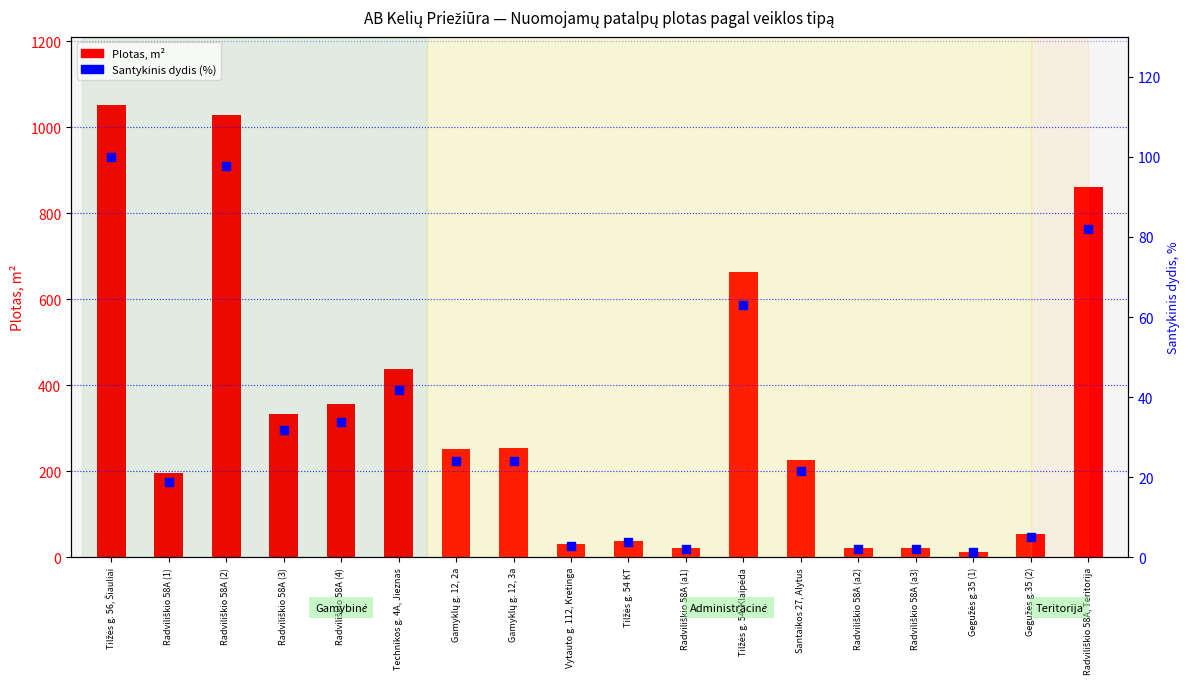

At which category is the sum across all series the highest?

Tilžės g. 56, Šiauliai